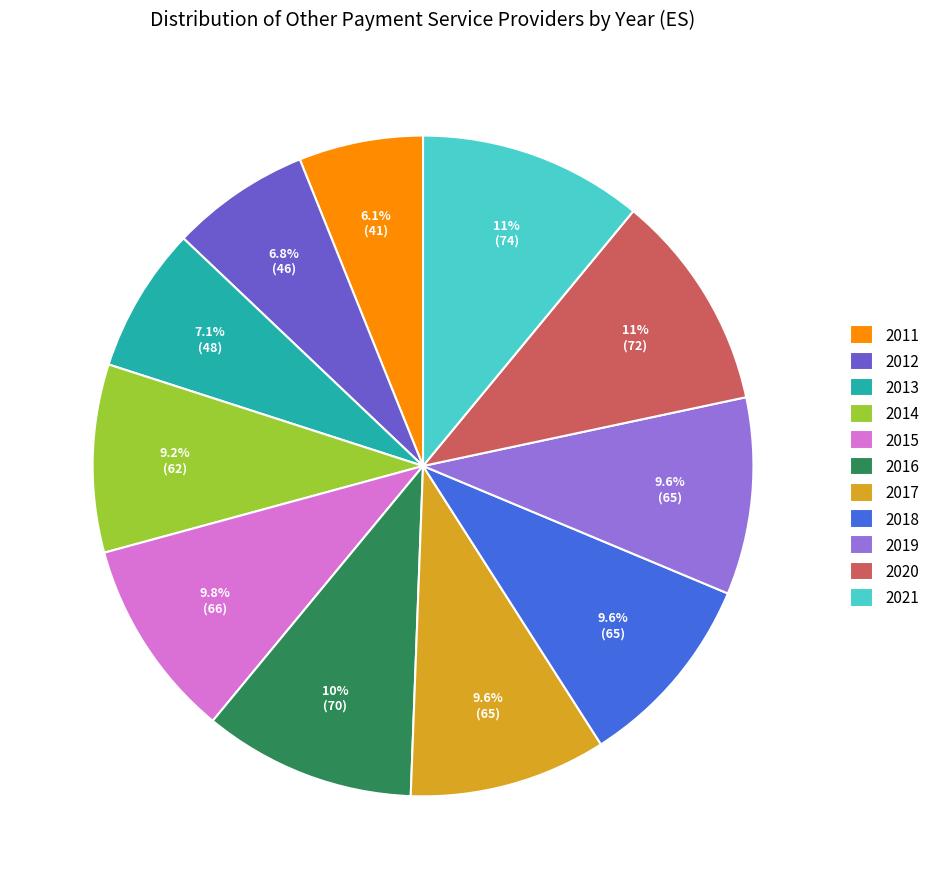

Does any single category account for the majority?

No